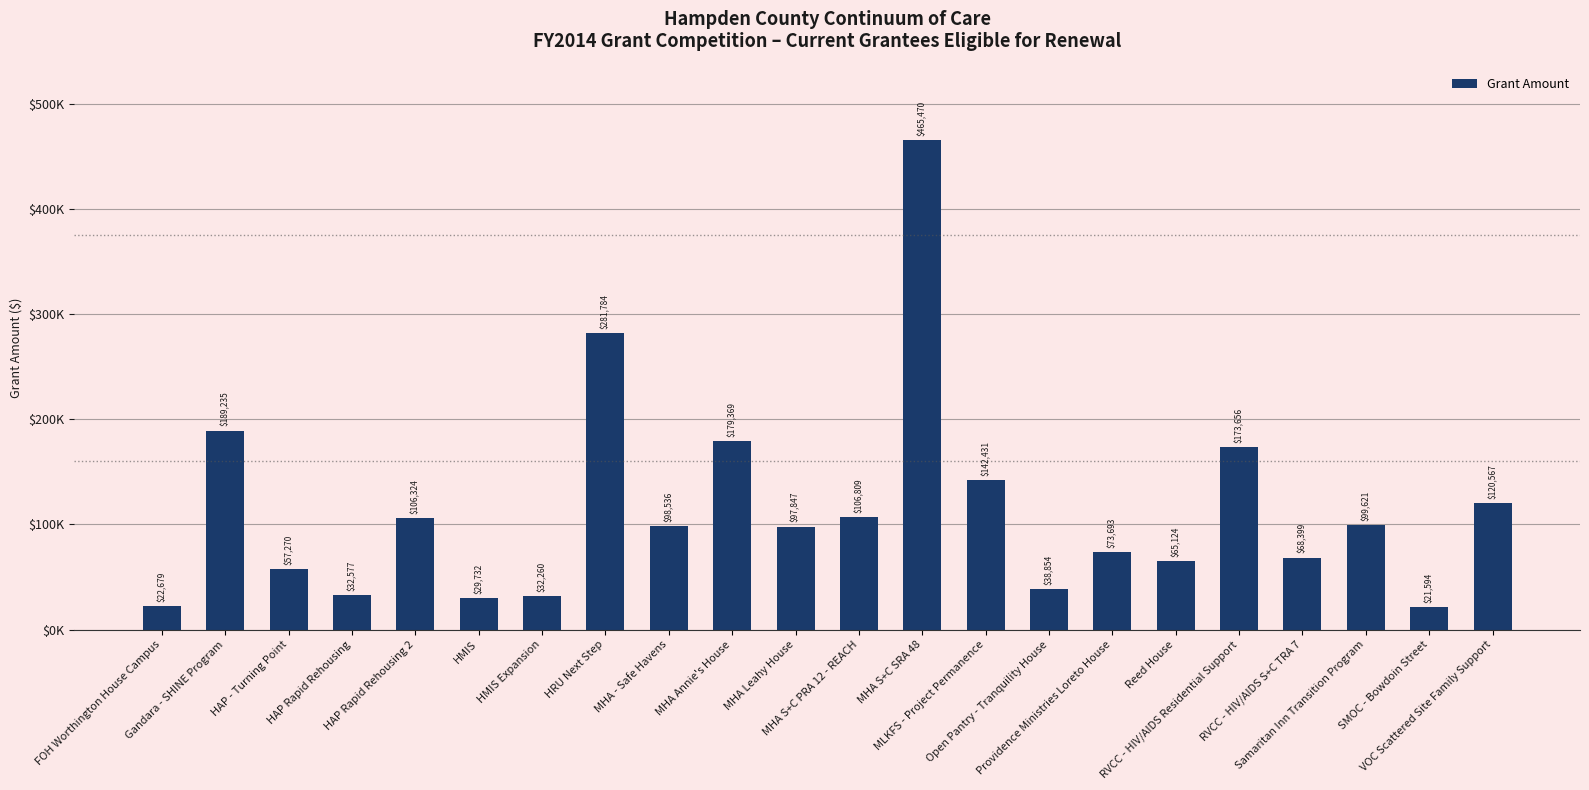

What is the label of the 21st bar from the right?

Gandara - SHINE Program